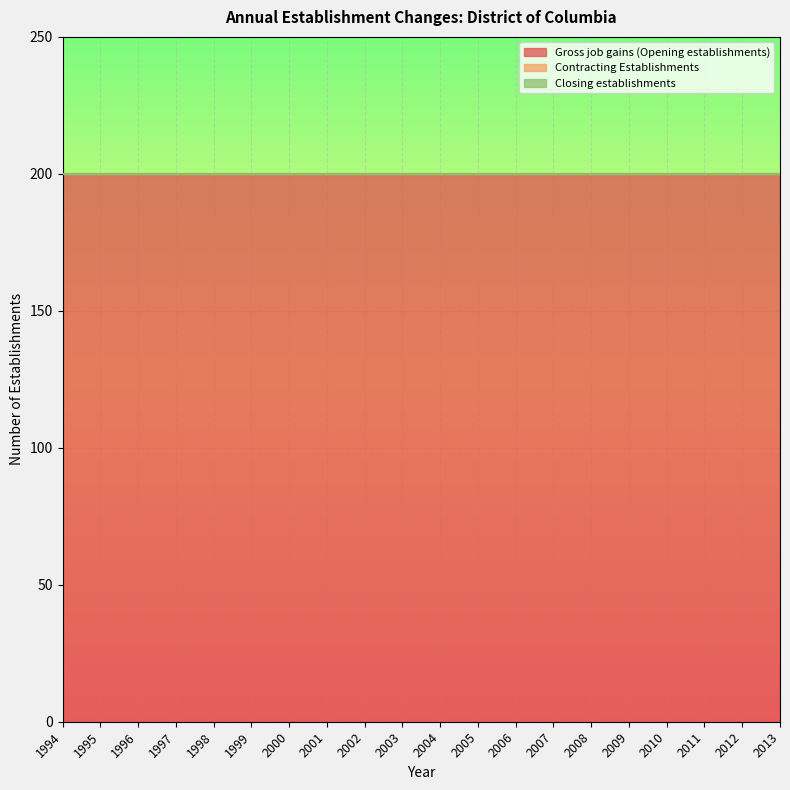

At which category does the chart reach its peak across all series?

1994